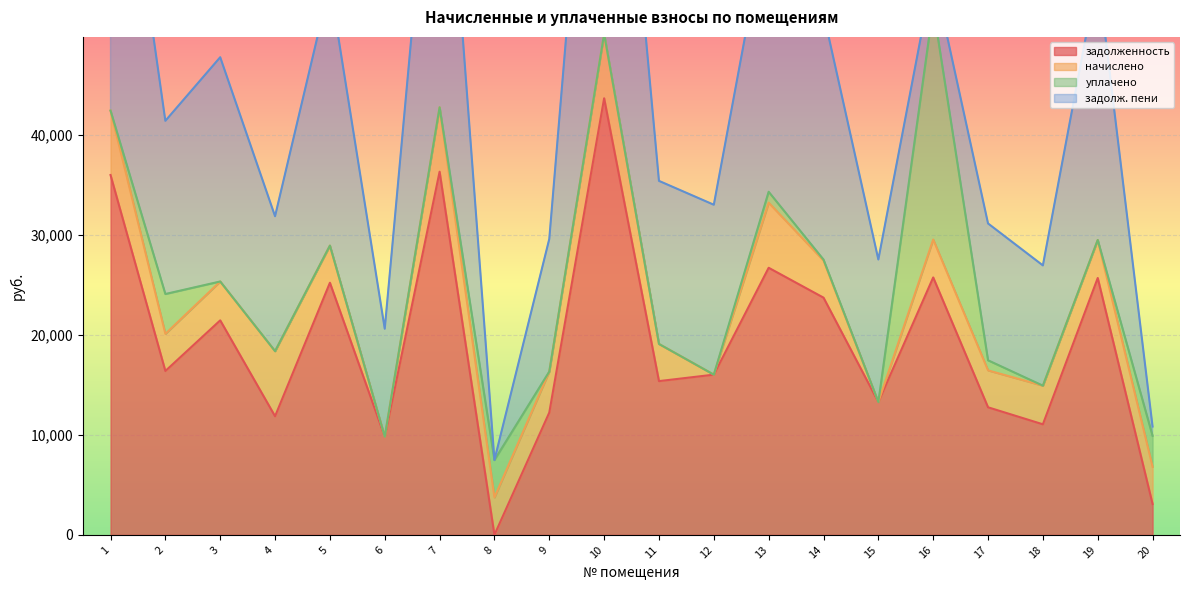

Which category has the highest value across all series?

10